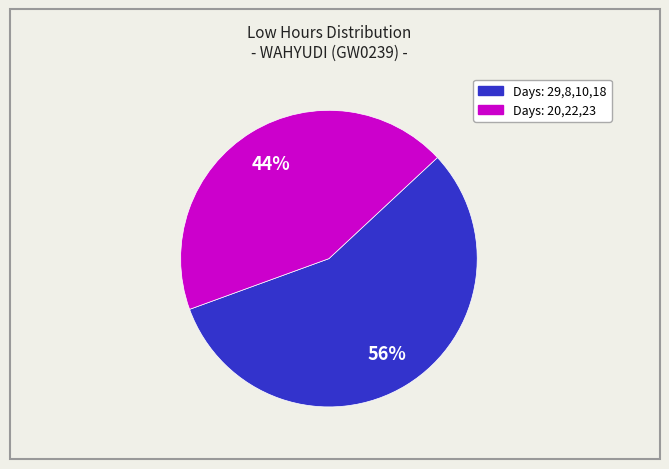

To the nearest percent, what is the average slice percentage?

50%